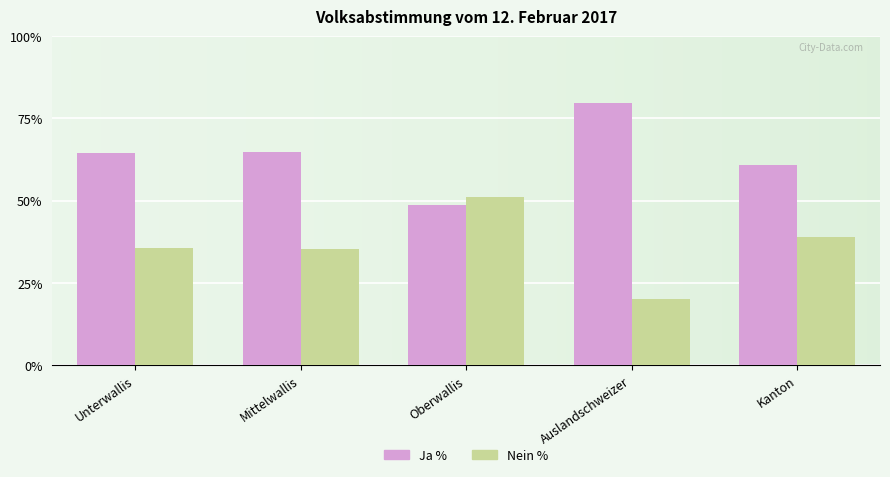

What is the smallest value displayed?

20.3